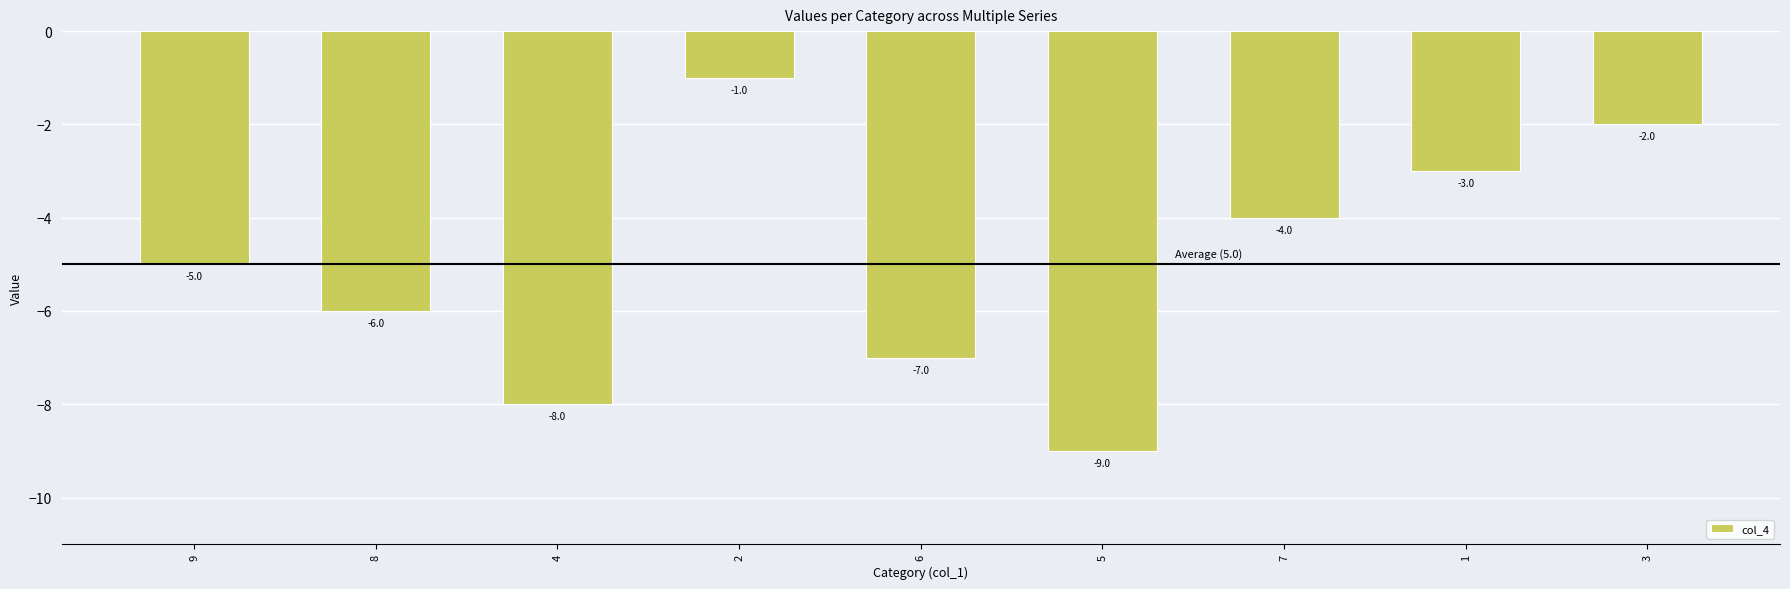

How many data points does each series have?

9